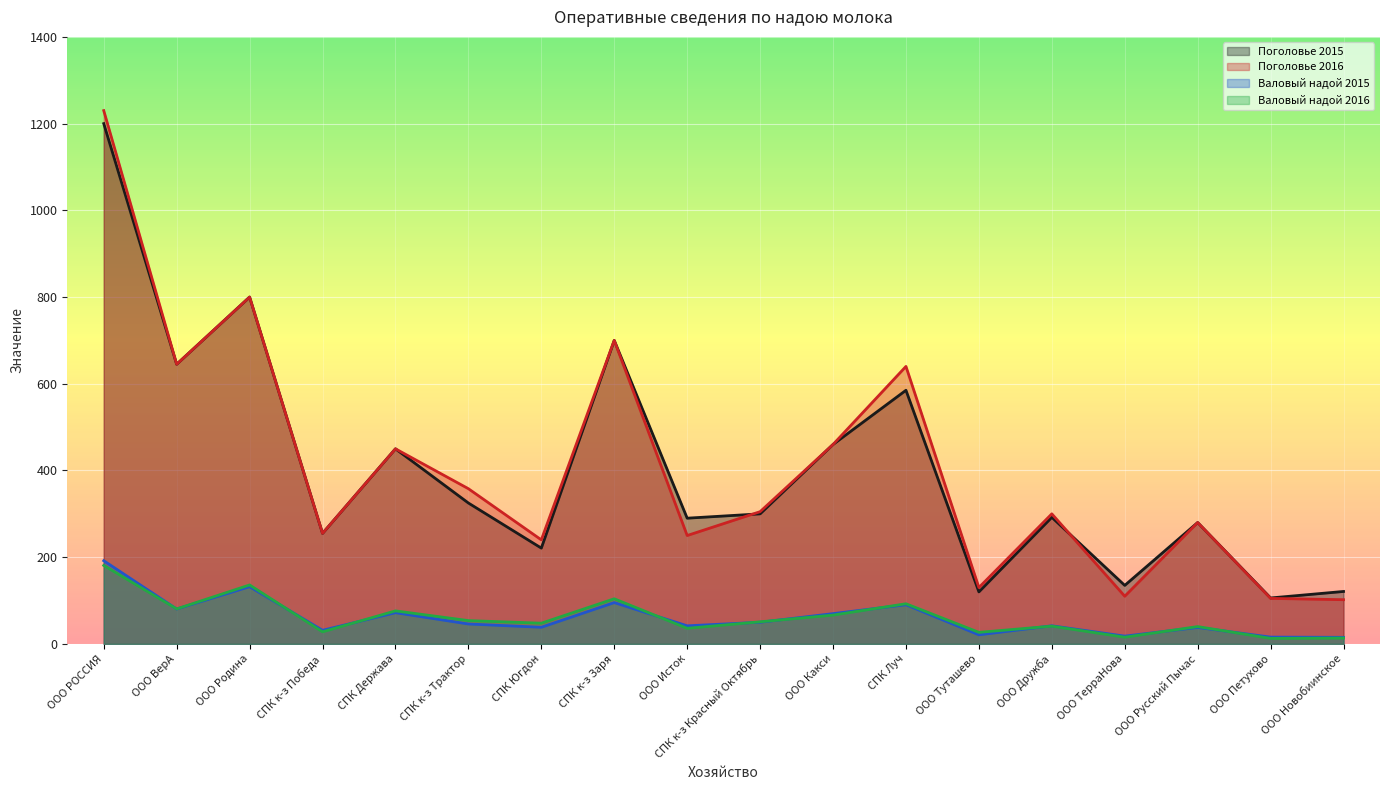

At which category does Поголовье 2015 reach its first local peak?

ООО Родина